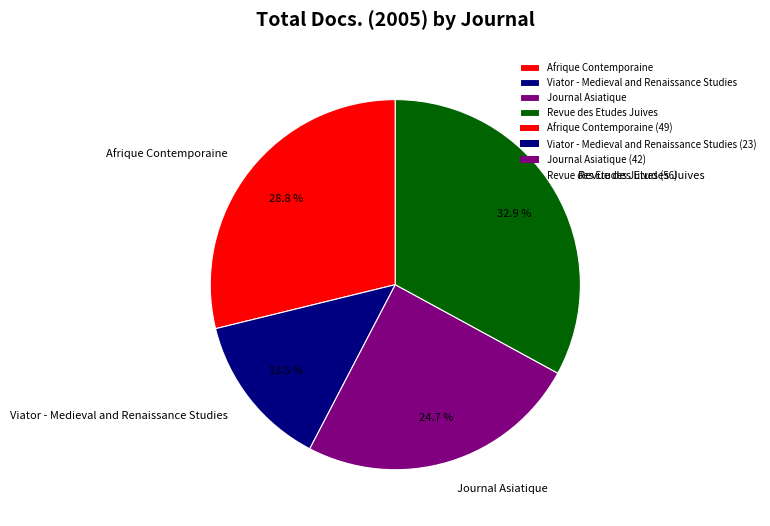

Approximately how many times larger is the value at Afrique Contemporaine compared to Viator - Medieval and Renaissance Studies?

2.1